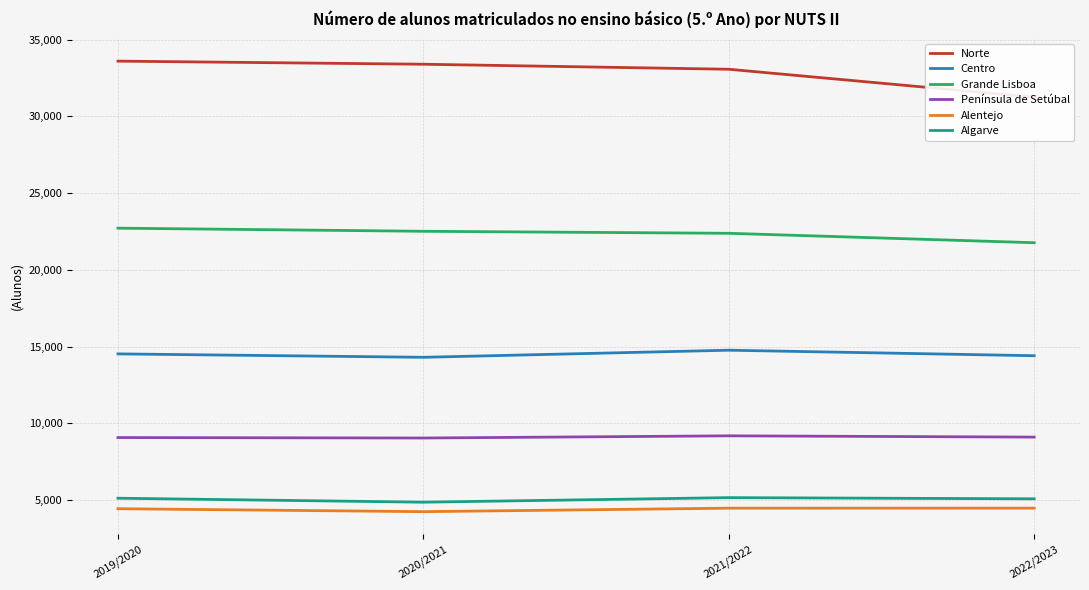

In Península de Setúbal, how many points are higher than both neighbors (excluding endpoints)?

1